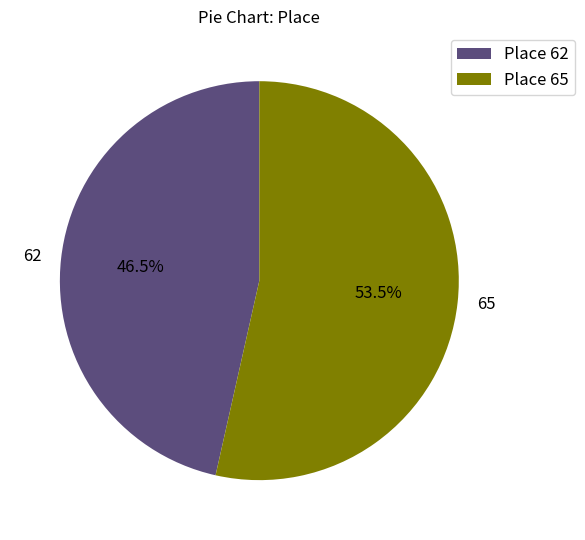

Is it true that 62 is 56% of the pie?

False